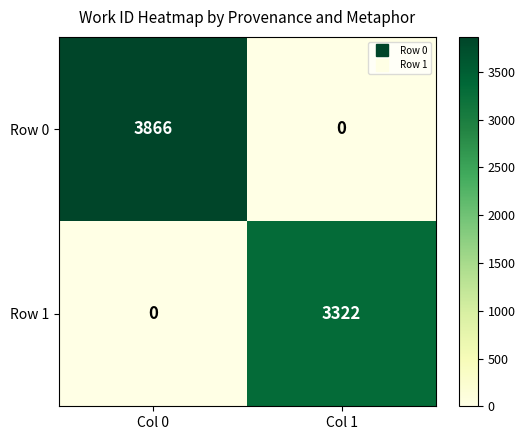

Which series has the widest spread of values?

Row 0